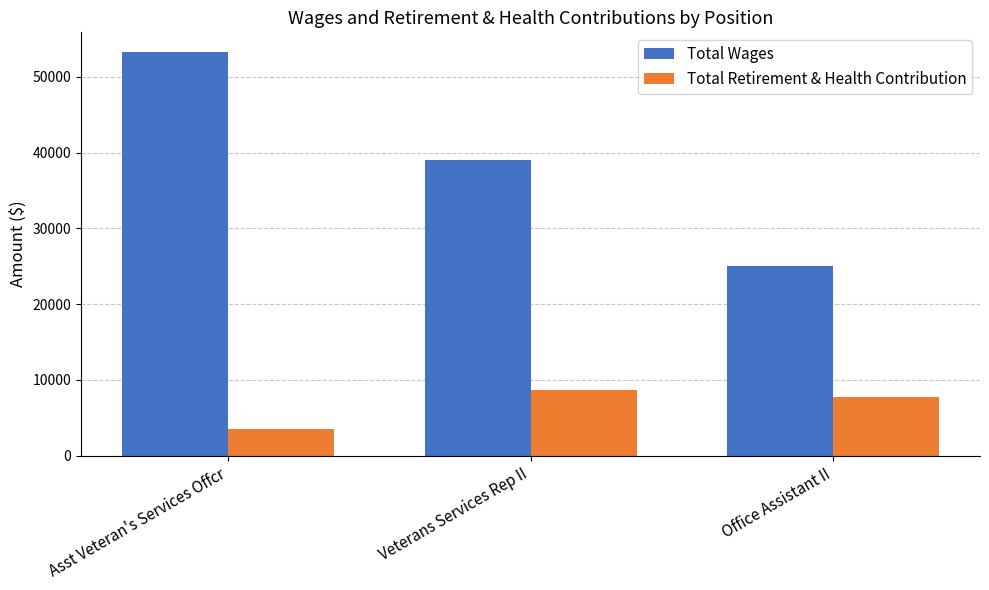

Which series has the widest spread of values?

Total Wages